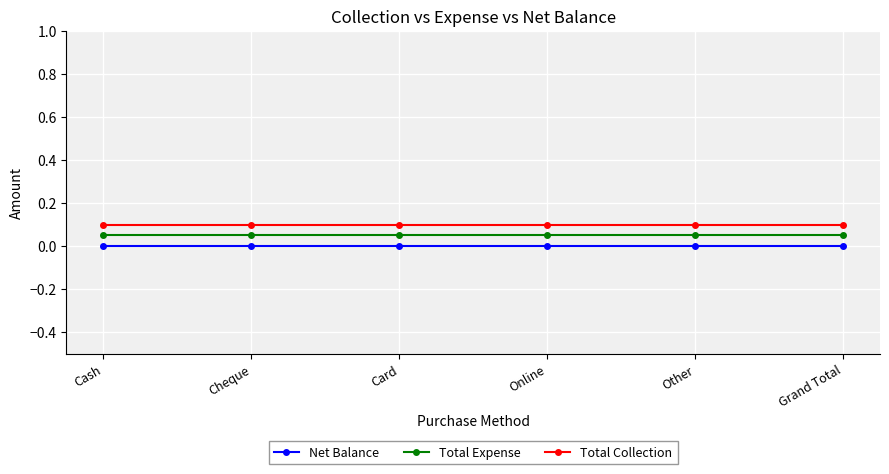

List the series in order of their peak value, highest first.

Total Collection, Total Expense, Net Balance